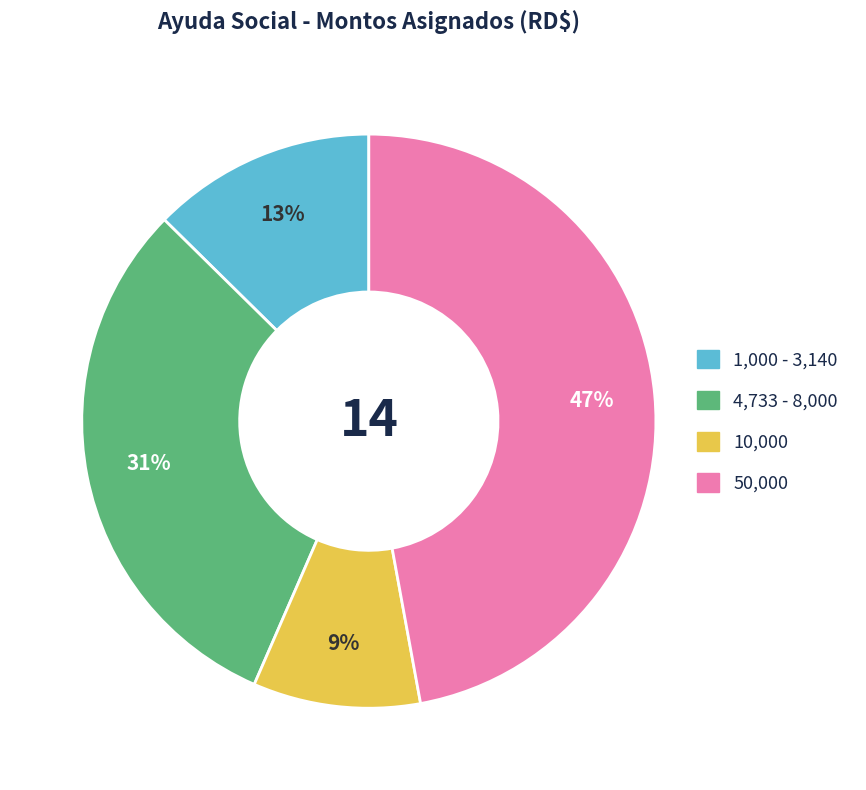

How many segments does this pie chart have?

4